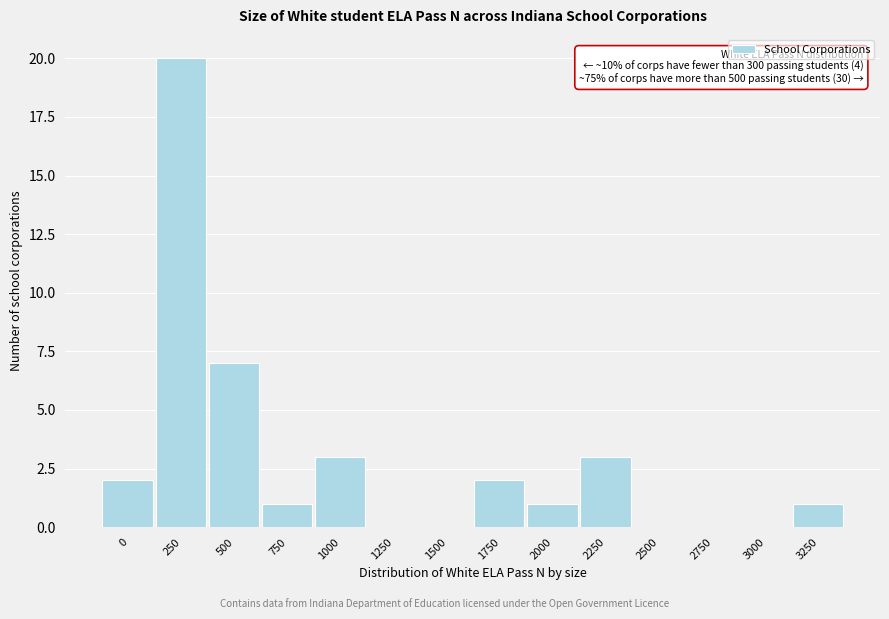

Reading left to right, list all the values displayed in this chart.

0=2	250=20	500=7	750=1	1000=3	1250=0	1500=0	1750=2	2000=1	2250=3	2500=0	2750=0	3000=0	3250=1